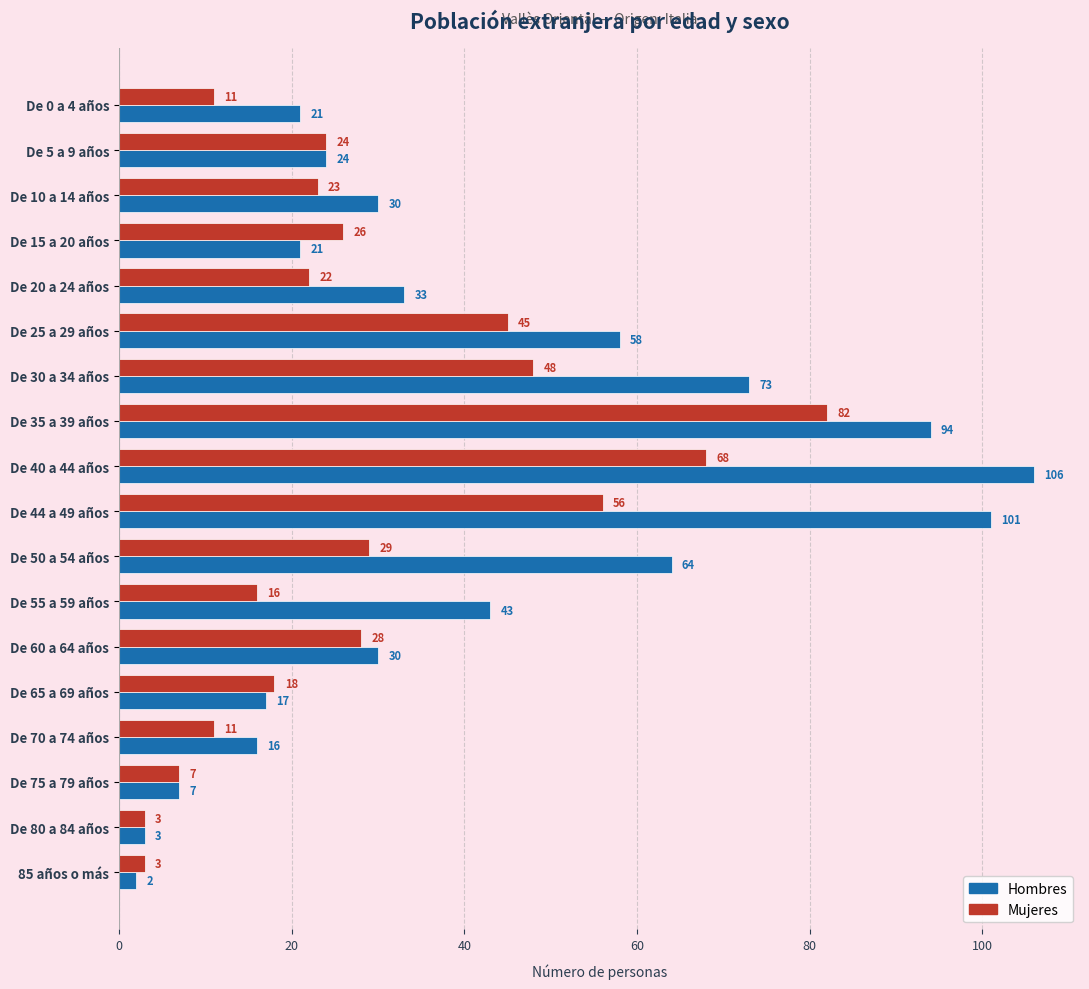

List the series in order of their peak value, lowest first.

Mujeres, Hombres